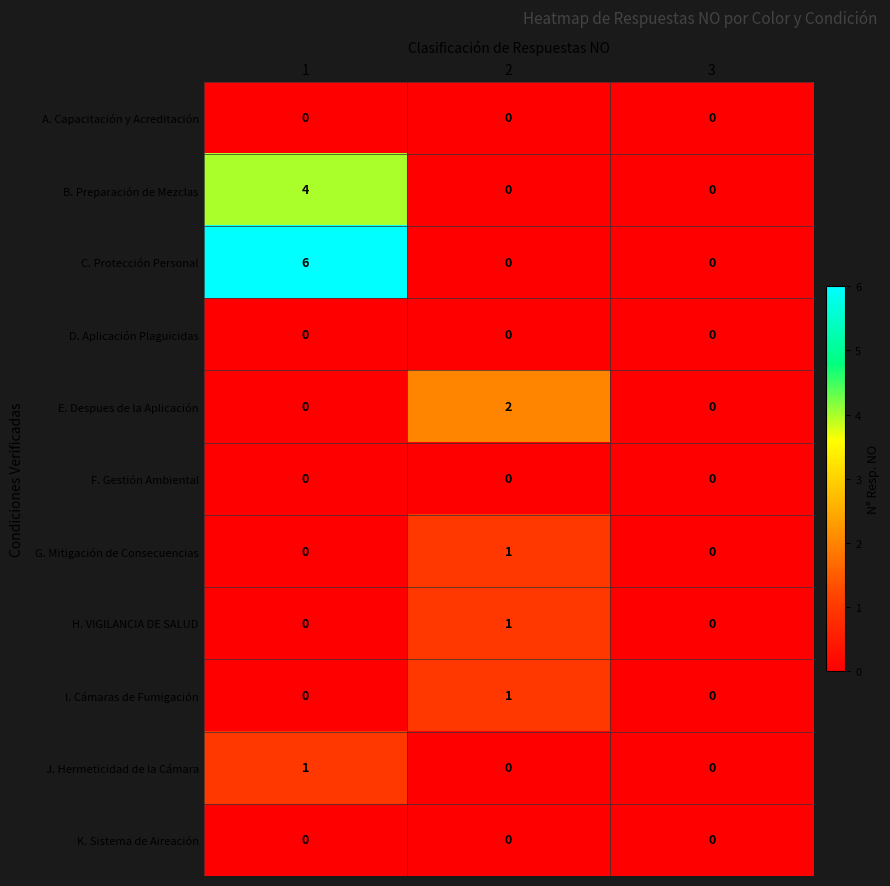

What is the sum of the C. Protección Personal values at 3 and 1?

6